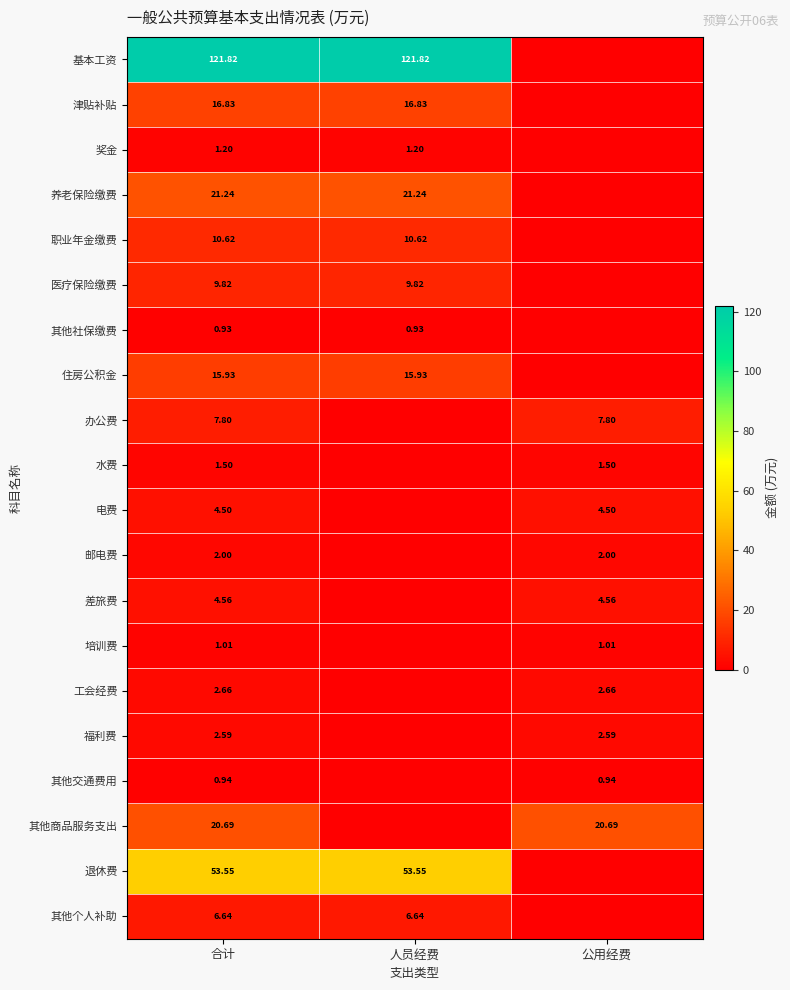

Rank the series by their maximum value, from lowest to highest.

其他社保缴费, 其他交通费用, 培训费, 奖金, 水费, 邮电费, 福利费, 工会经费, 电费, 差旅费, 其他个人补助, 办公费, 医疗保险缴费, 职业年金缴费, 住房公积金, 津贴补贴, 其他商品服务支出, 养老保险缴费, 退休费, 基本工资